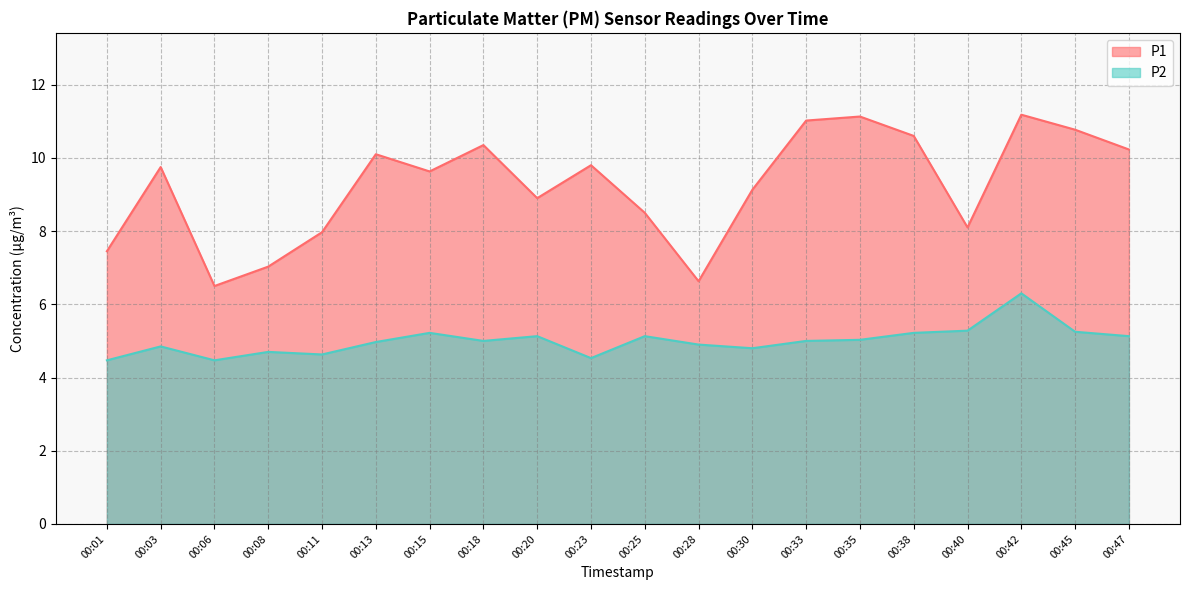

Which category has the highest value across all series?

00:42